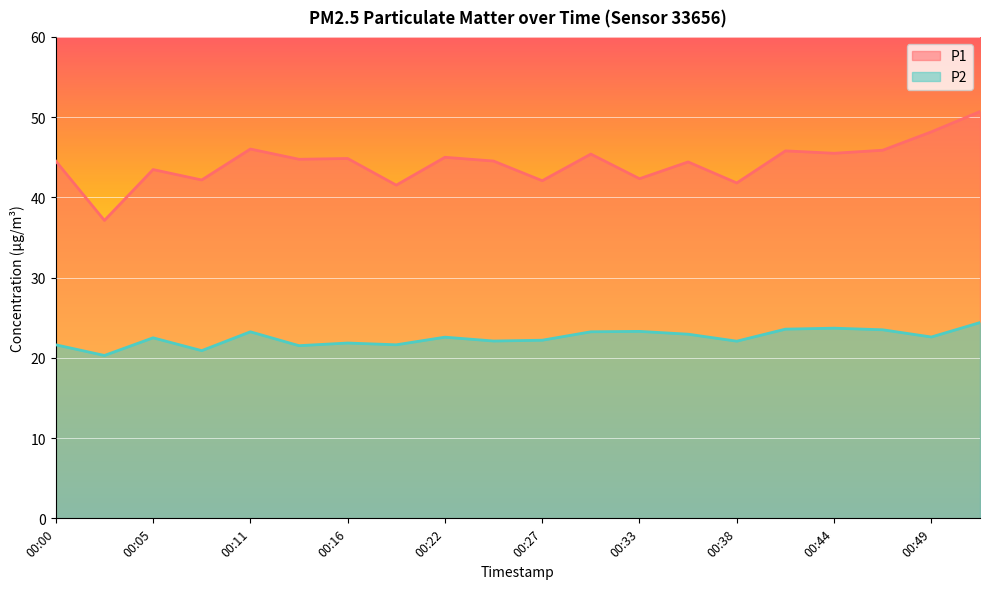

Where is the first local maximum for P2?

00:05